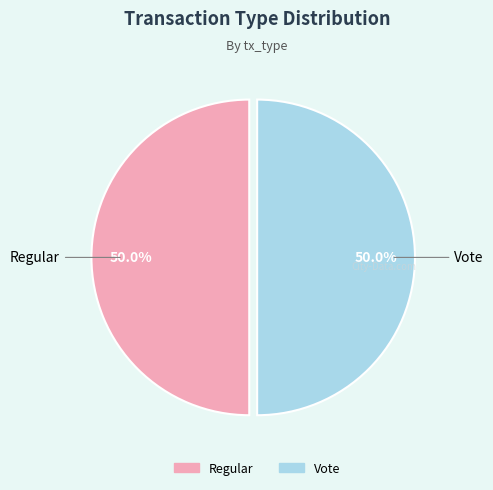

Is the sum of Regular and Vote greater than half?

Yes